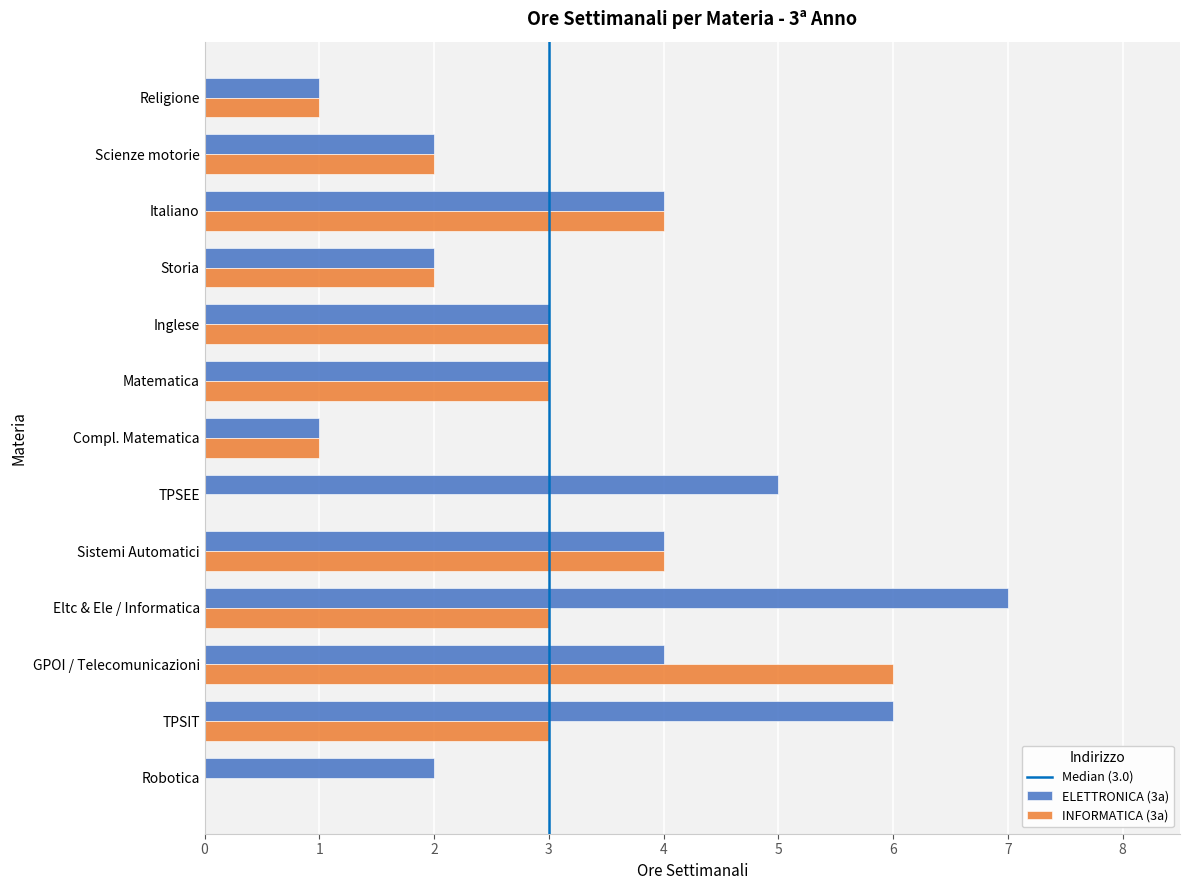

The ELETTRONICA (3a) series shows 1 at Storia. True or false?

False